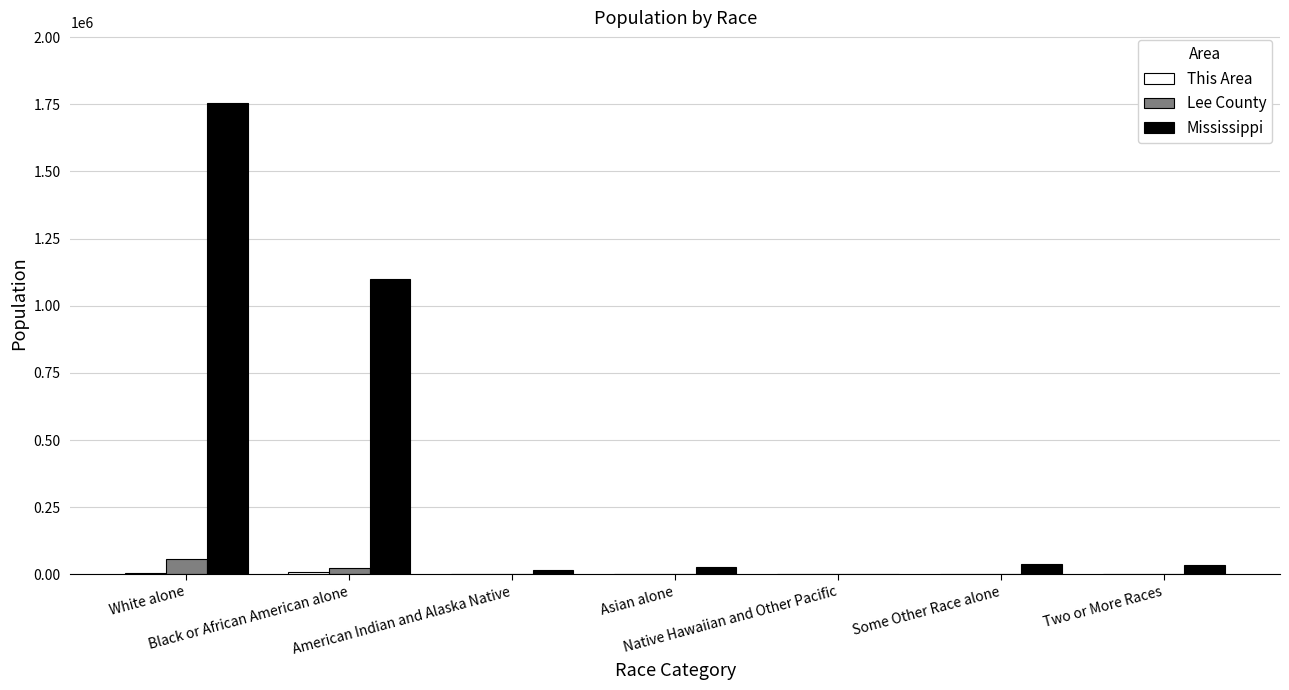

Which series has the largest total across all categories?

Mississippi